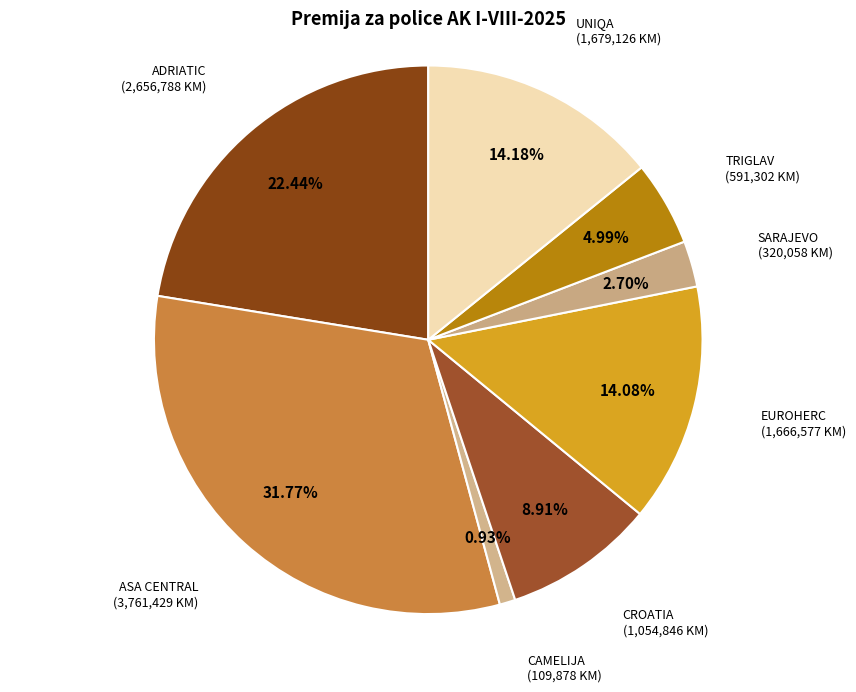

Count the number of slices in the pie.

8